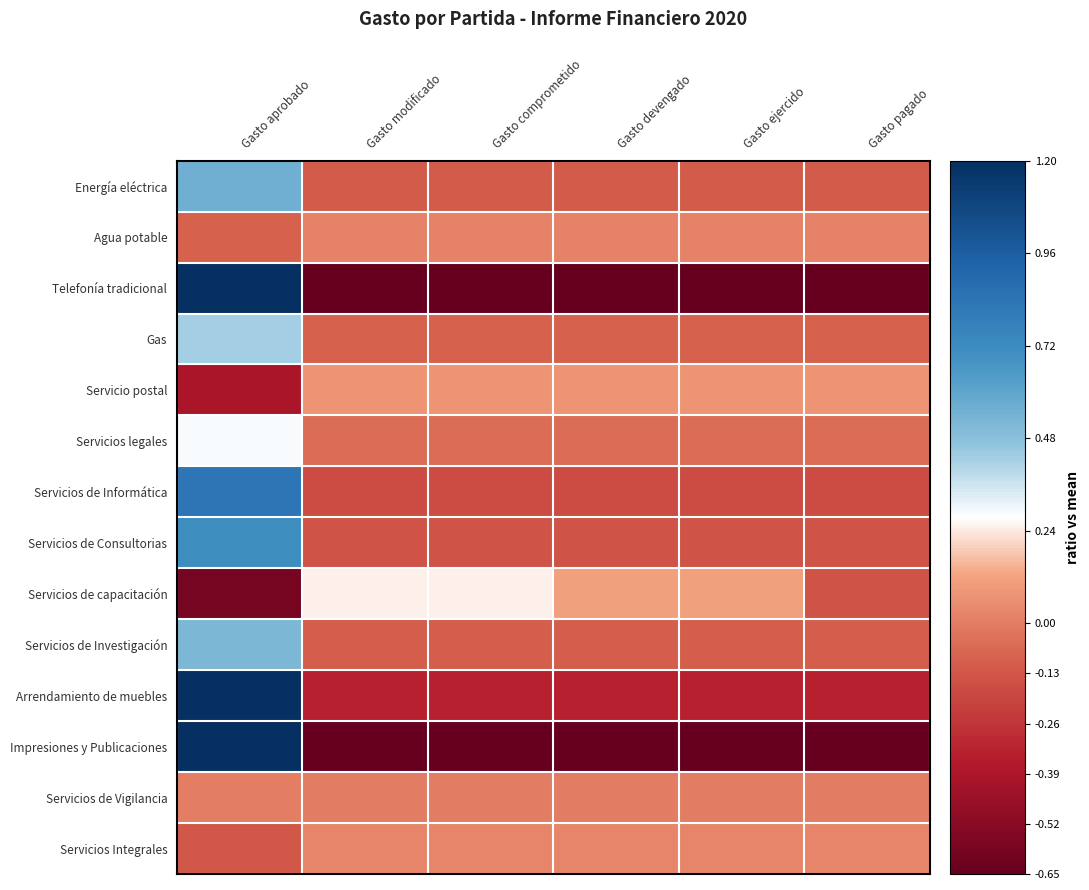

How many series are shown in this chart?

14